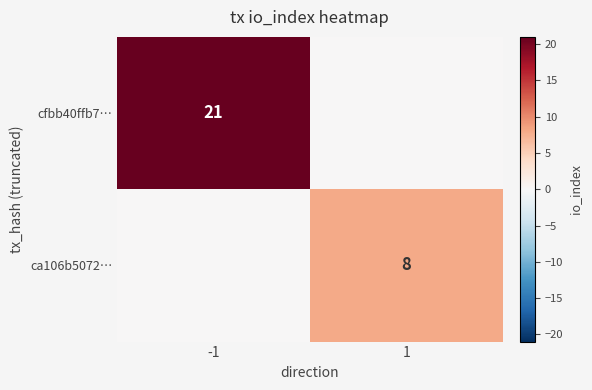

True or false: cfbb40ffb7… has a value of 21 at -1.

True